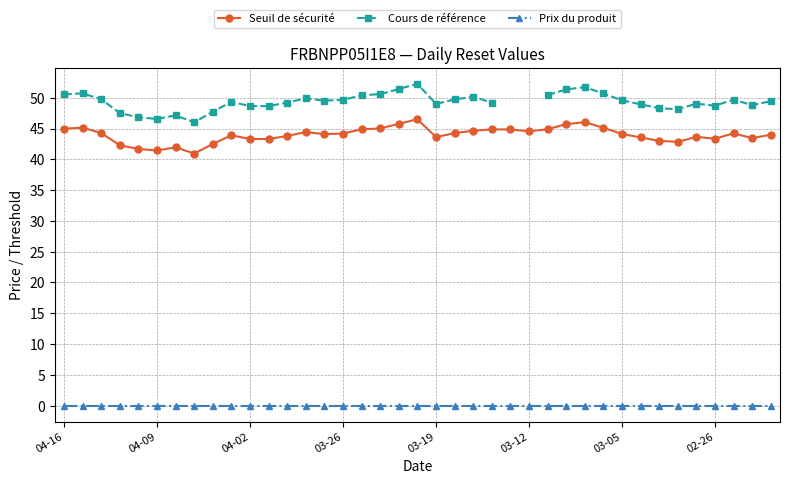

True or false: Seuil de sécurité and Cours de référence cross at least once.

False